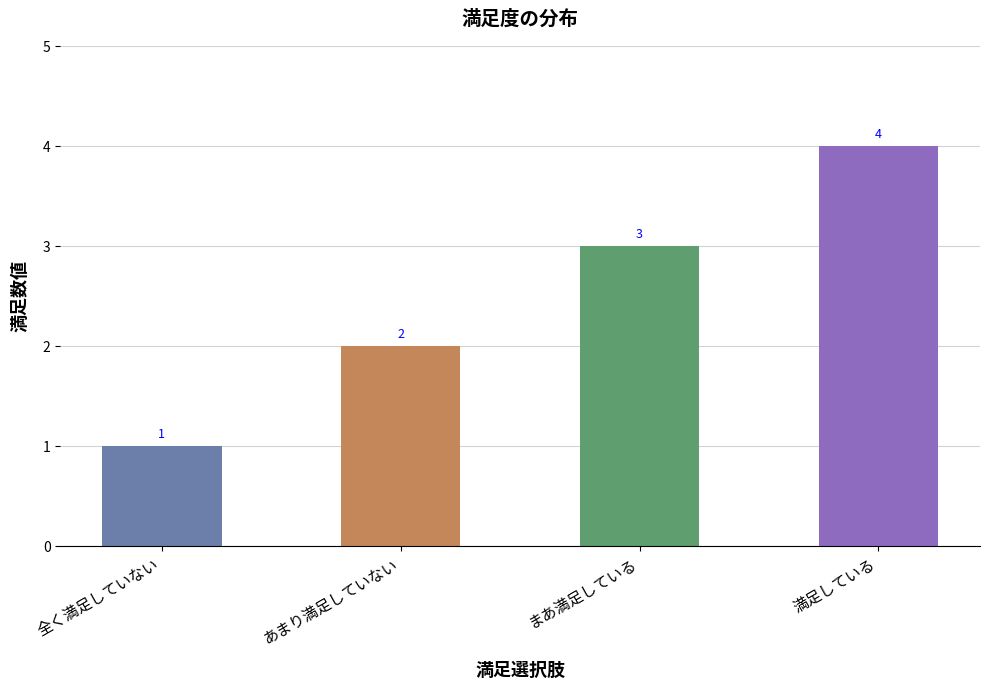

What is the difference between the values at 全く満足していない and まあ満足している?

2